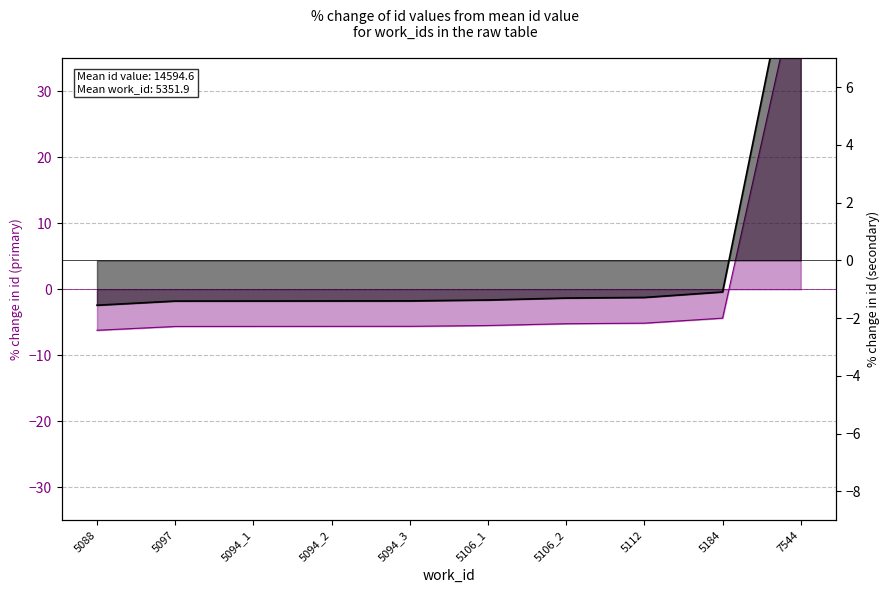

What is the lowest value of the id % change (primary) series?

-6.2